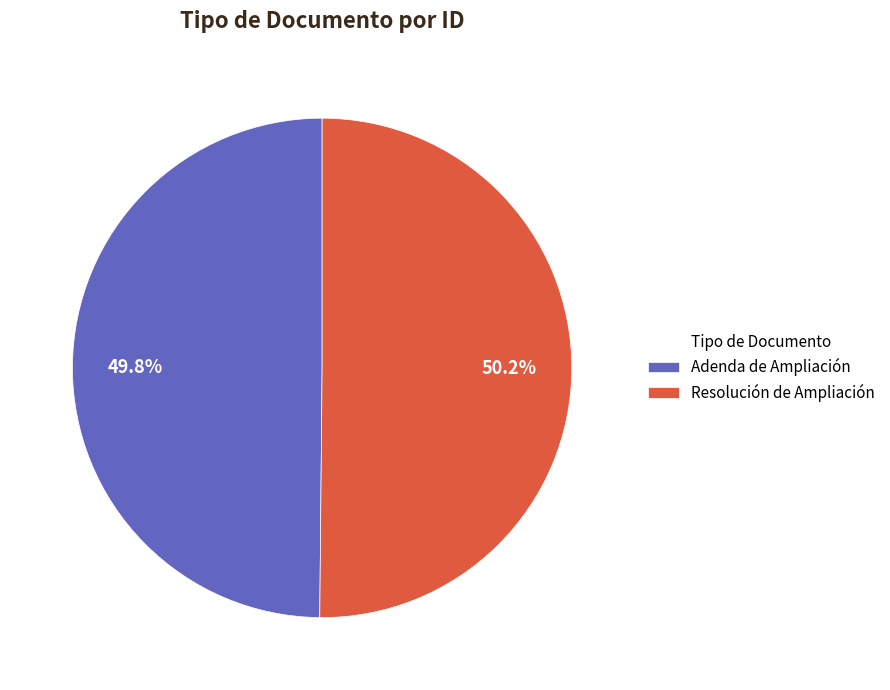

True or false: Resolución de Ampliación accounts for 50% of the total.

True